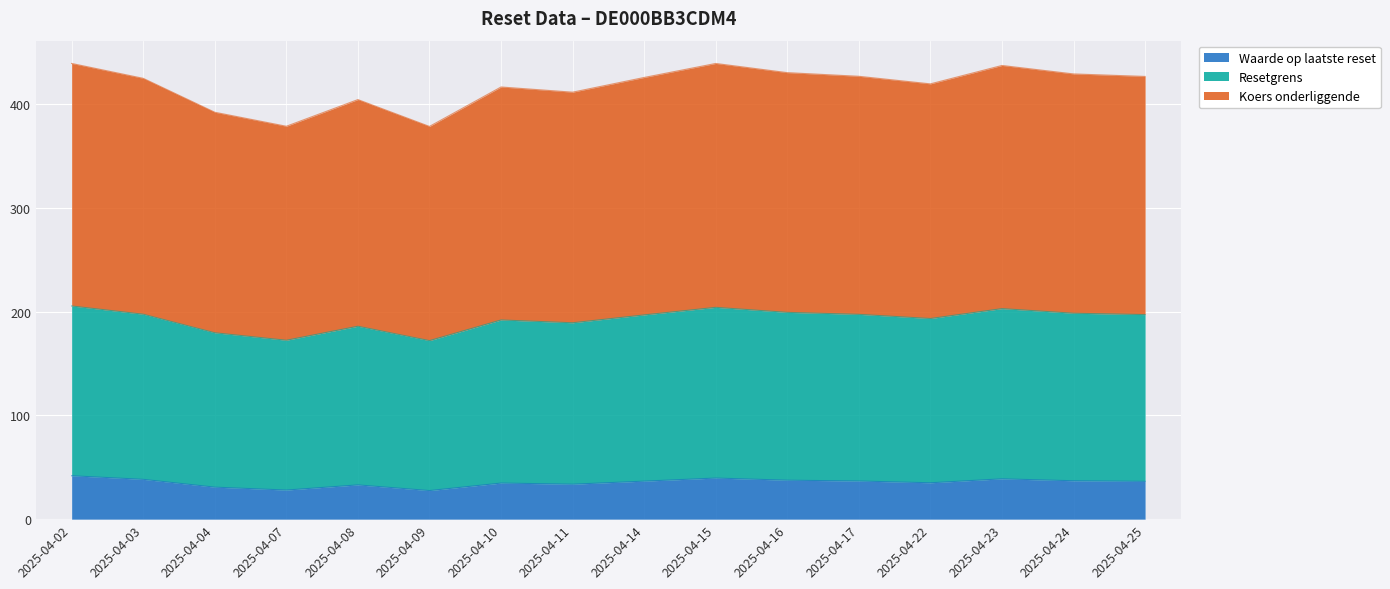

The value of Waarde op laatste reset at 2025-04-10 is 34.8. True or false?

True